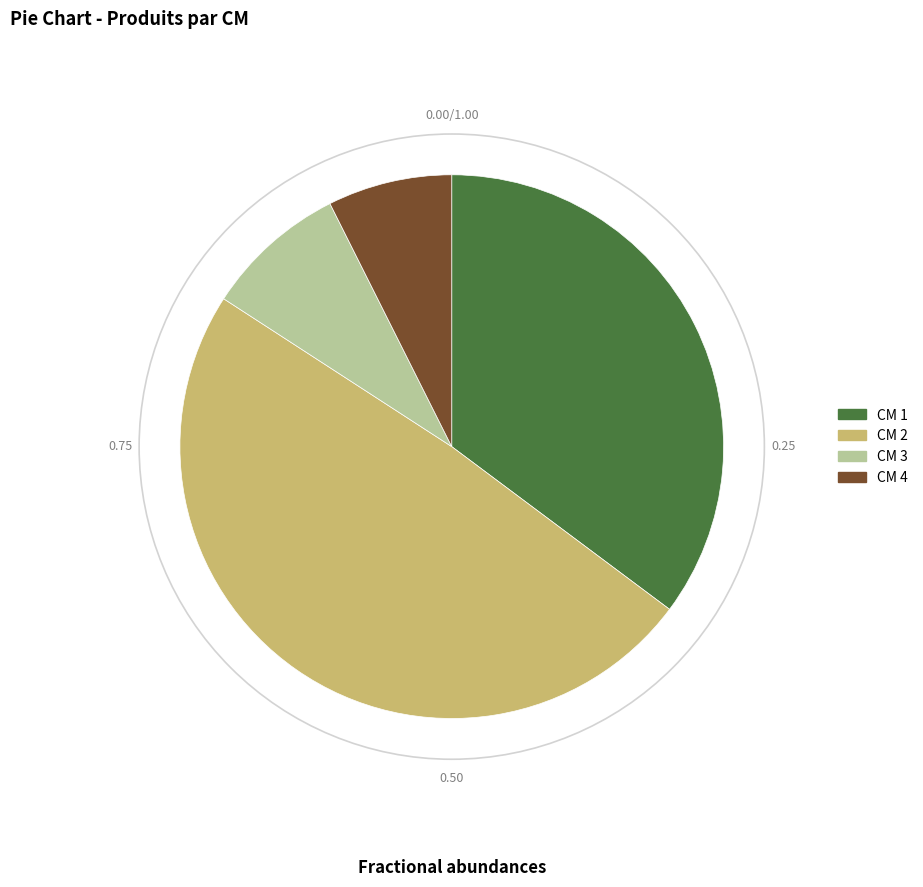

Rank the categories by value from highest to lowest.

CM 2, CM 1, CM 3, CM 4